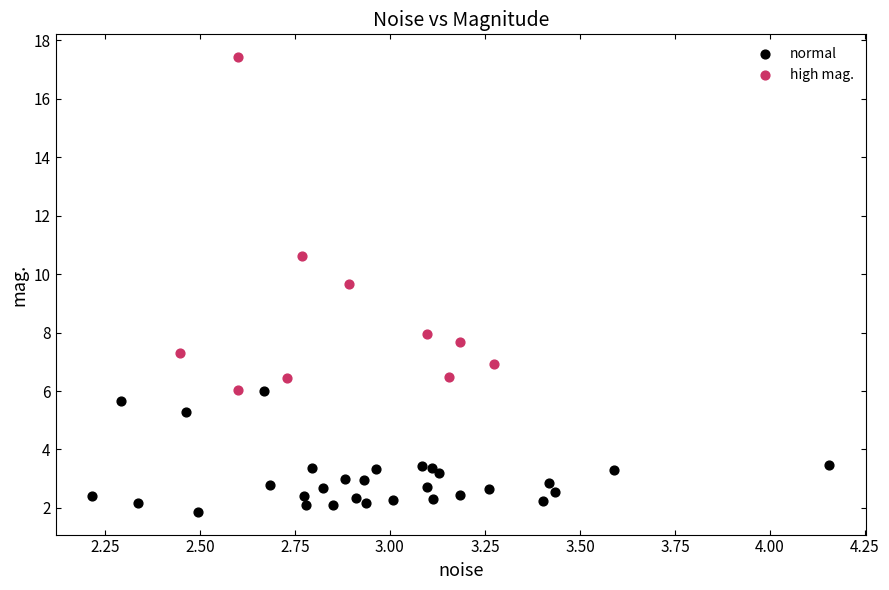

Which series has the widest spread of Y values?

high mag.